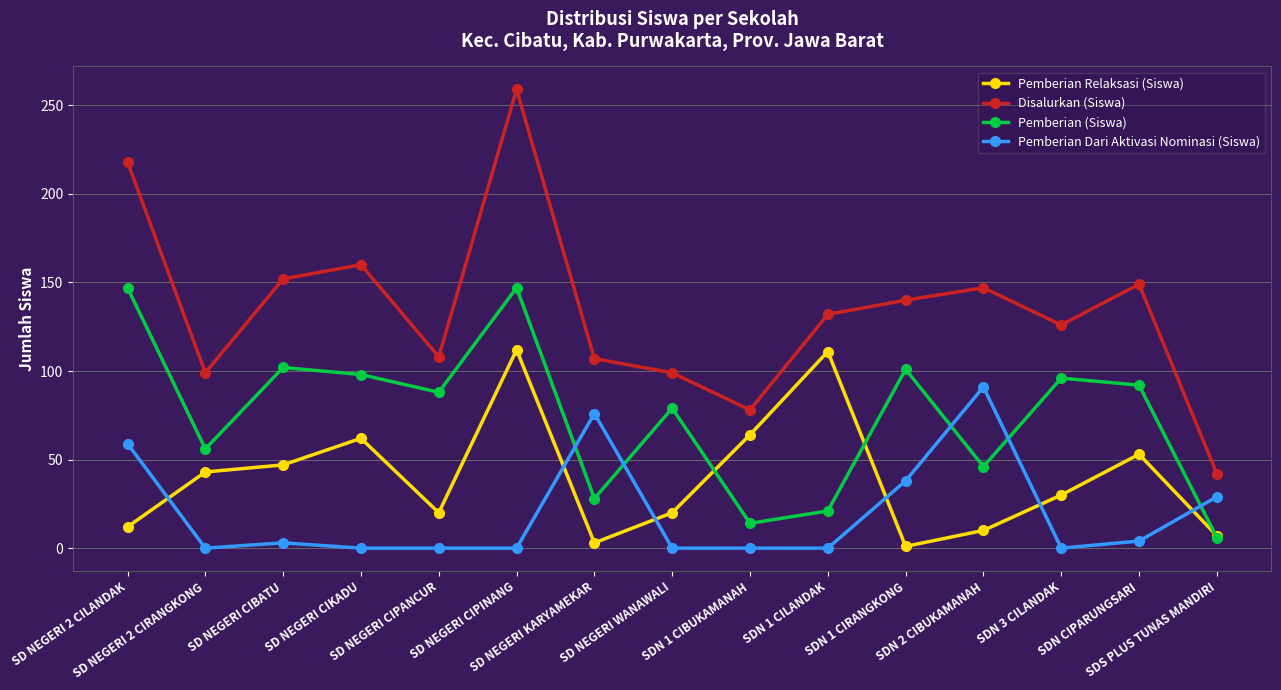

Which series has the largest total across all categories?

Disalurkan (Siswa)